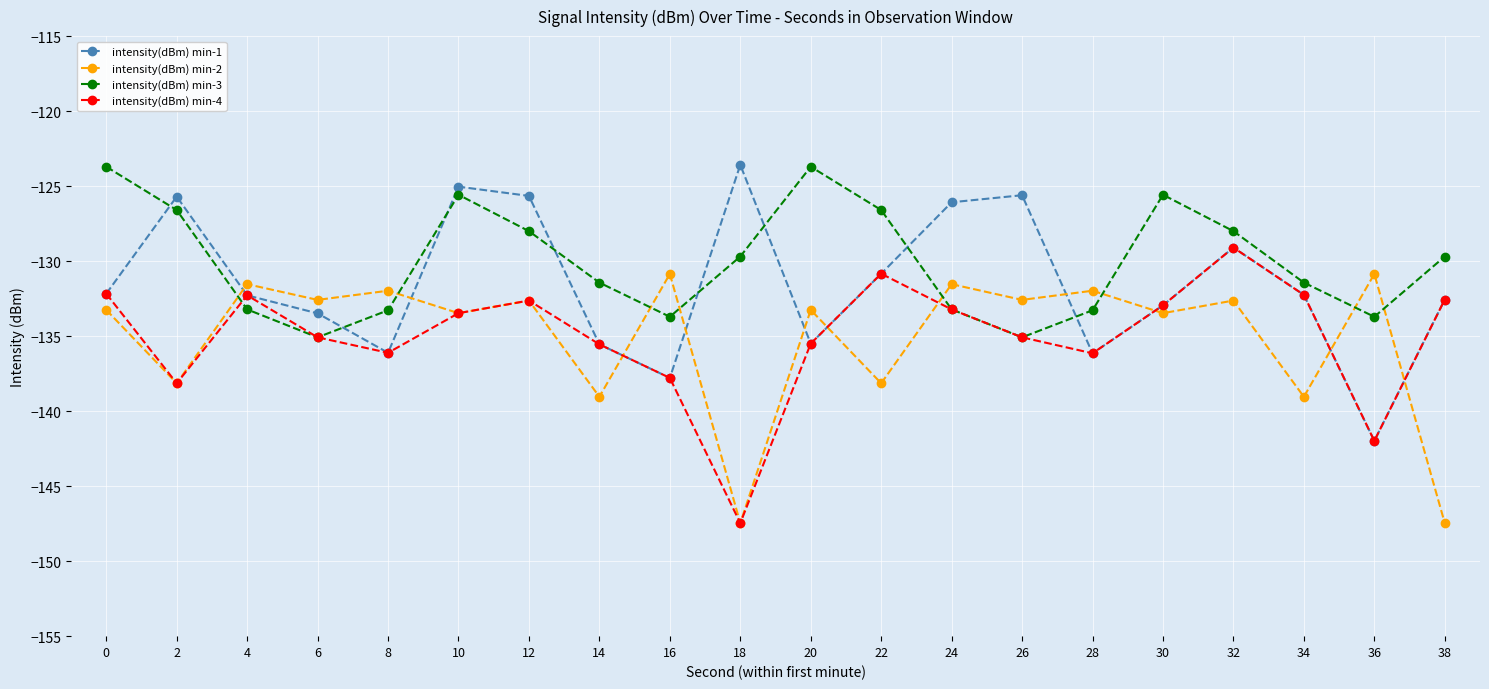

In intensity(dBm) min-3, how many points are lower than both neighbors (excluding endpoints)?

4